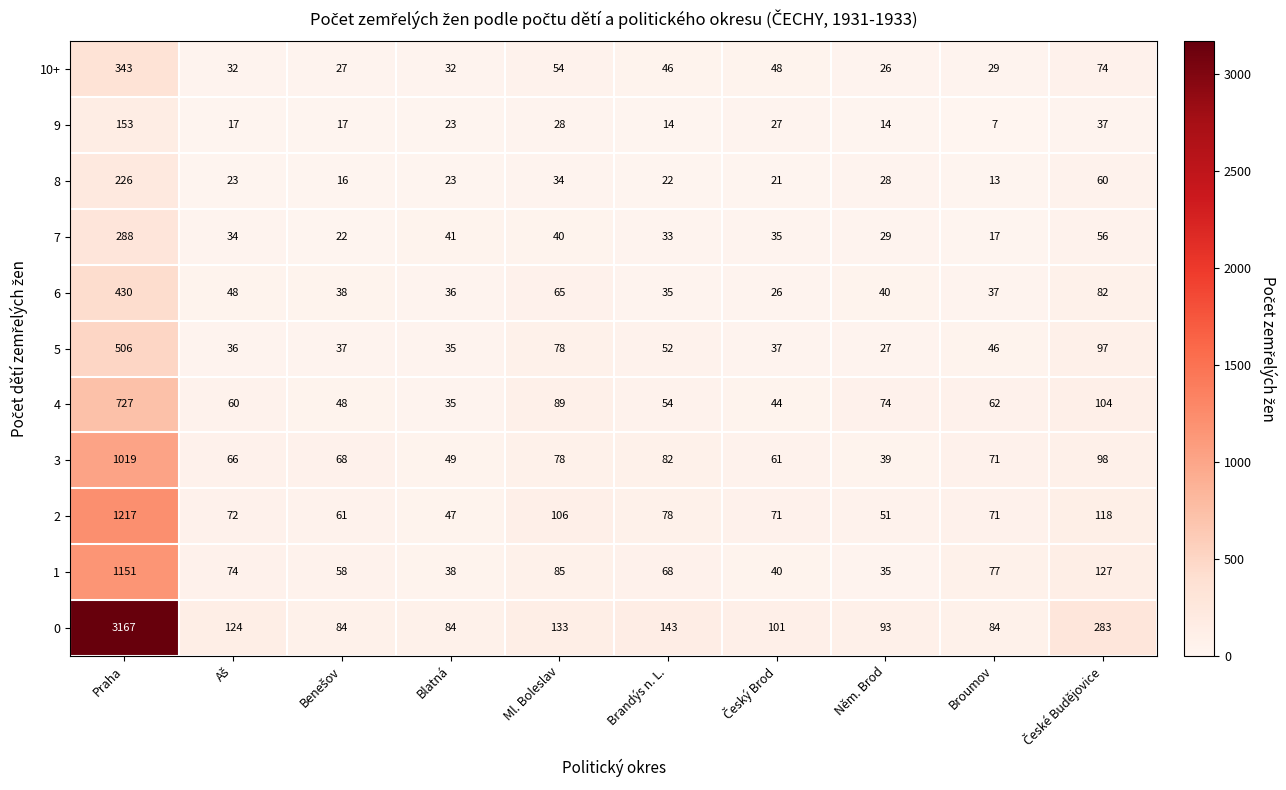

What is the difference between the highest and lowest values at Ml. Boleslav?

105